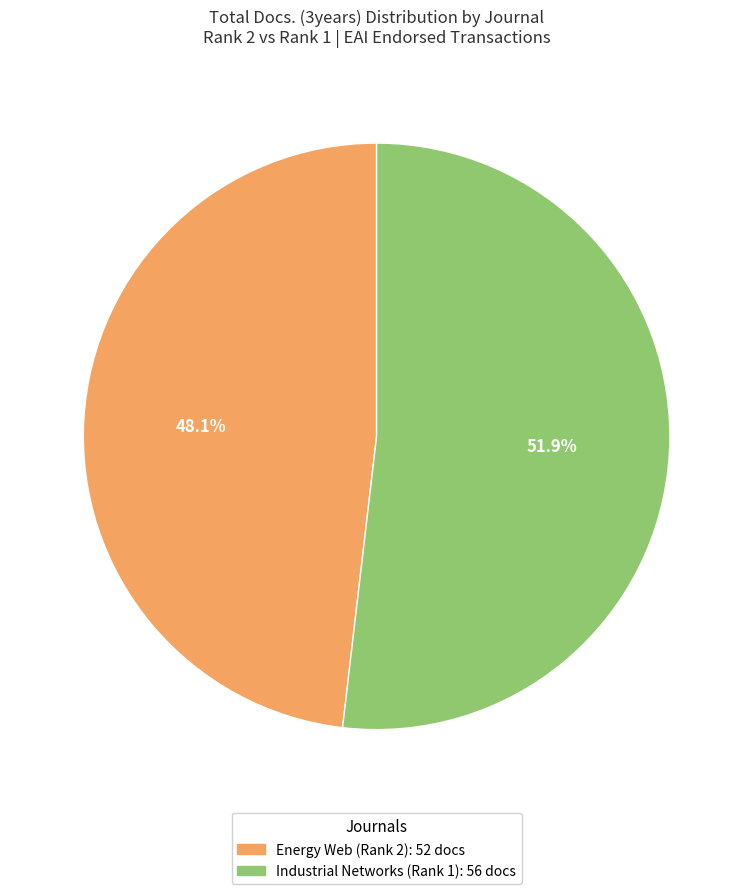

How many segments does this pie chart have?

2